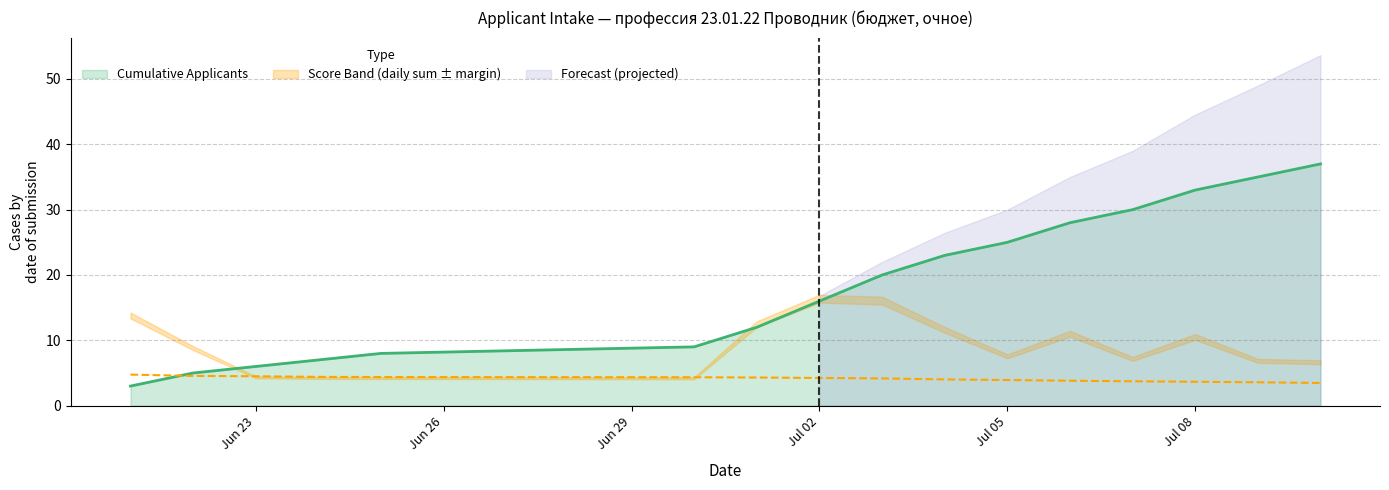

True or false: Rank has more than 0 interior local peaks.

False